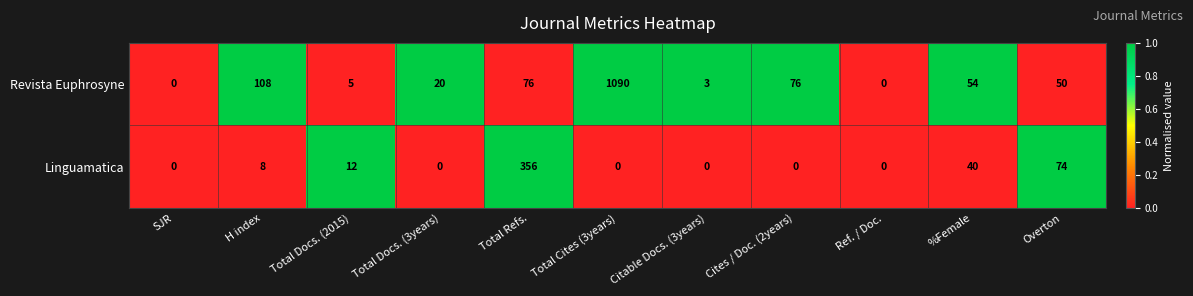

What is the maximum value shown in the chart?

1090